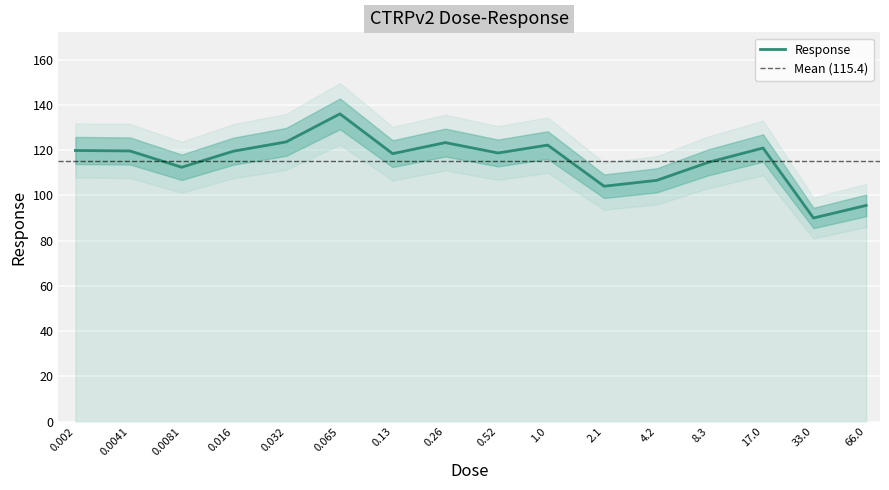

Reading right to left, list all the values displayed in this chart.

95.6	90.0	121.0	114.7	106.7	104.1	122.3	118.8	123.4	118.5	136.1	123.7	119.6	112.5	119.7	119.9